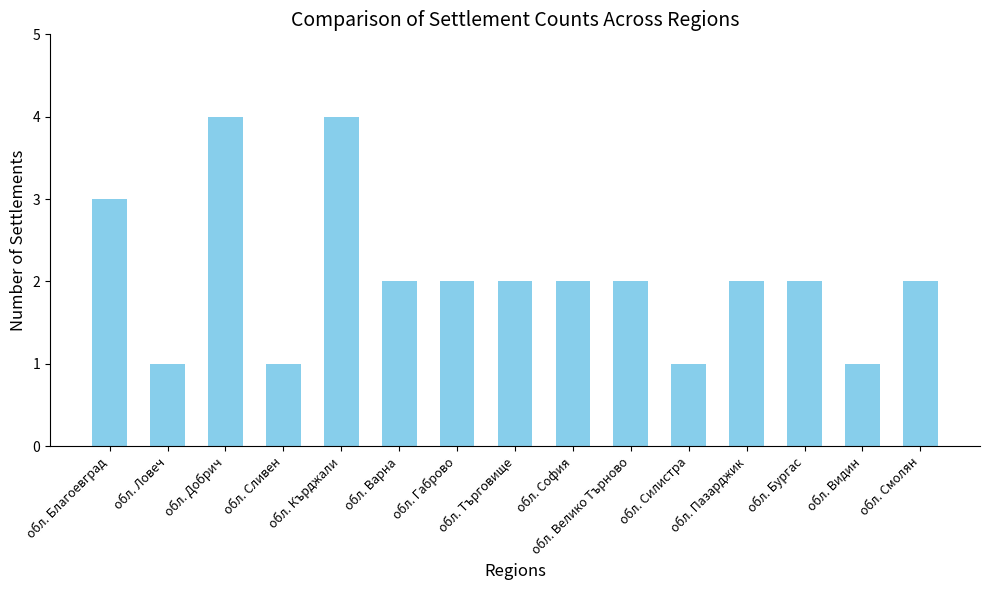

What is the difference between the second highest and minimum values?

3